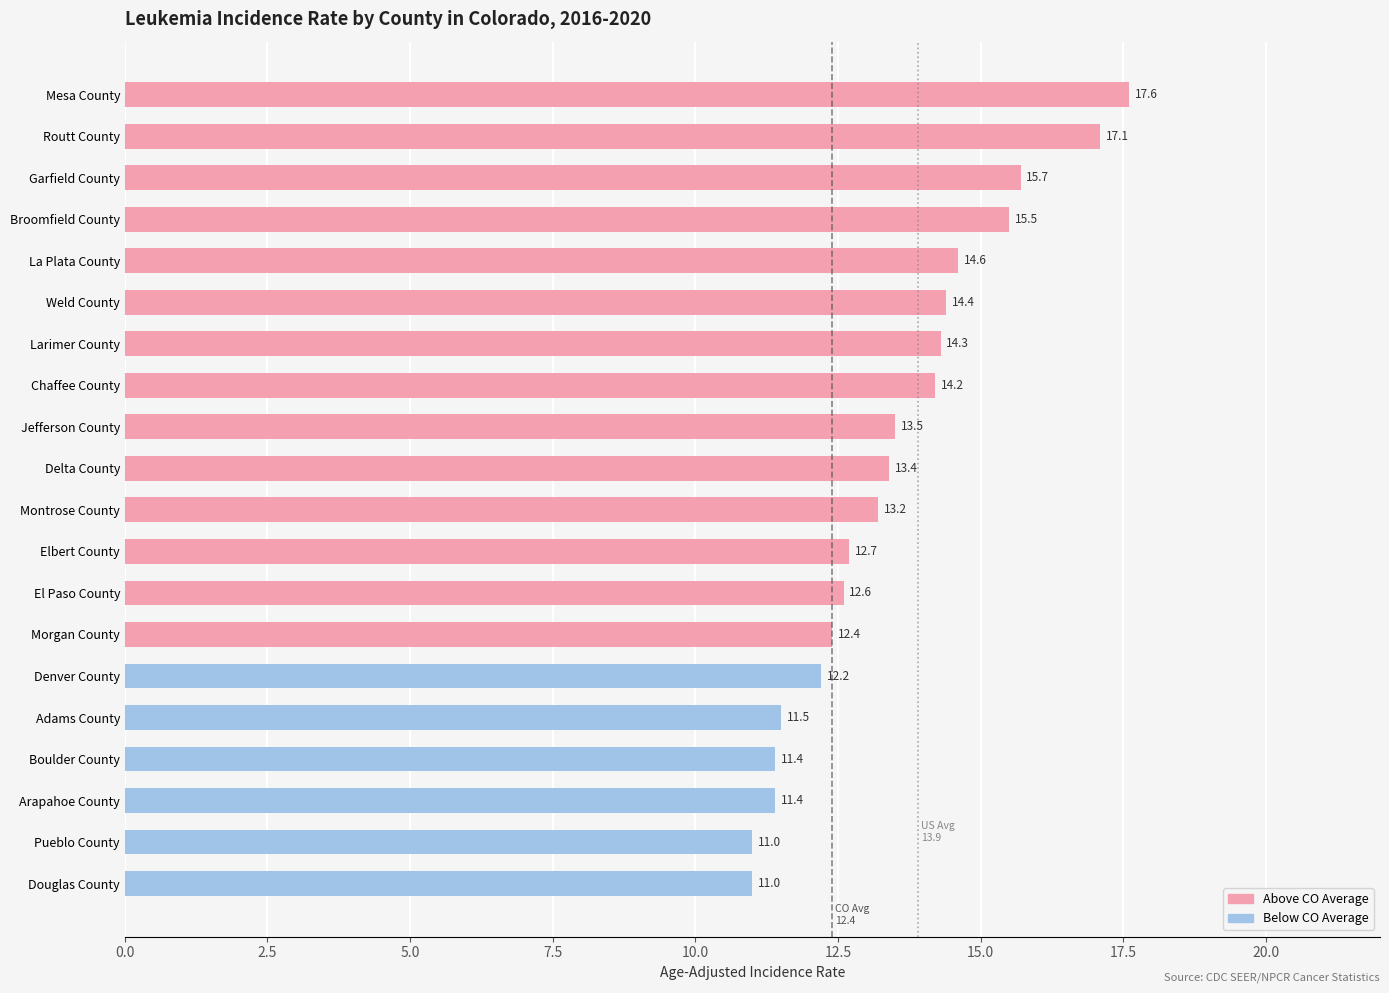

What is the value of the 9th bar from the top?

13.5